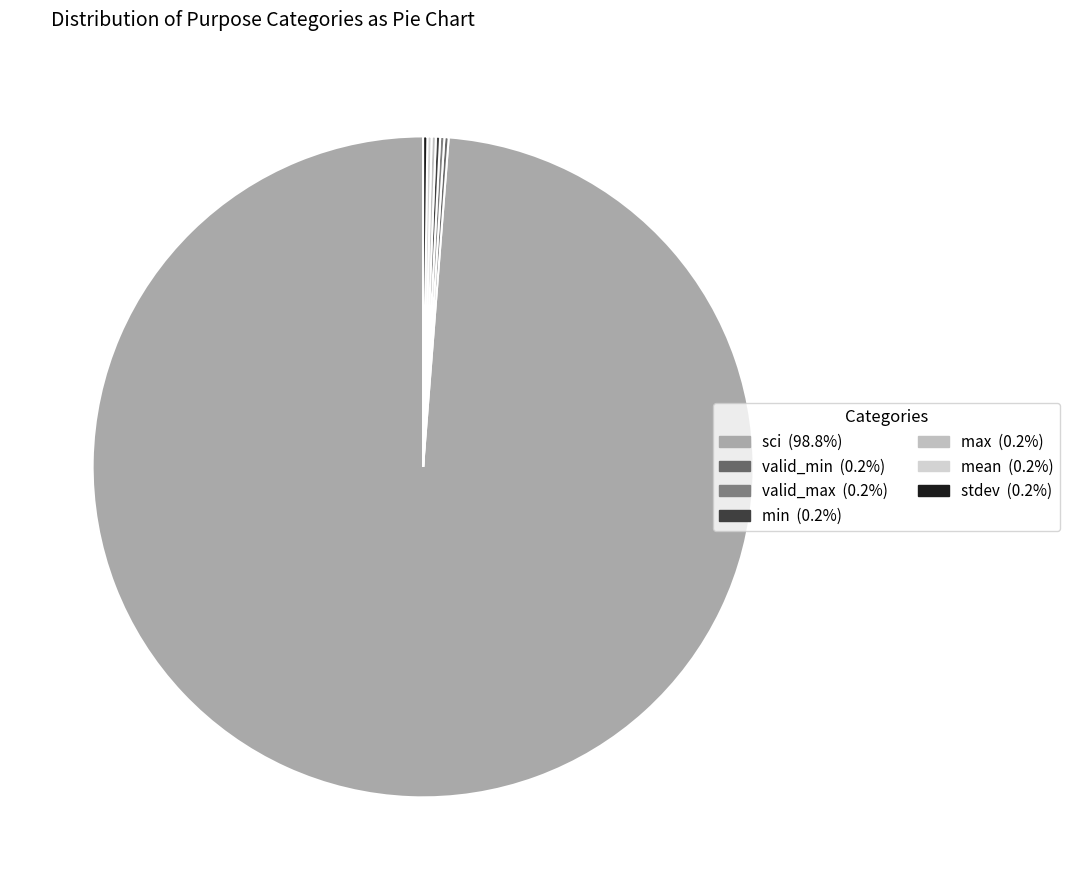

To the nearest percent, what is the difference between the largest and smallest slice percentages?

99%